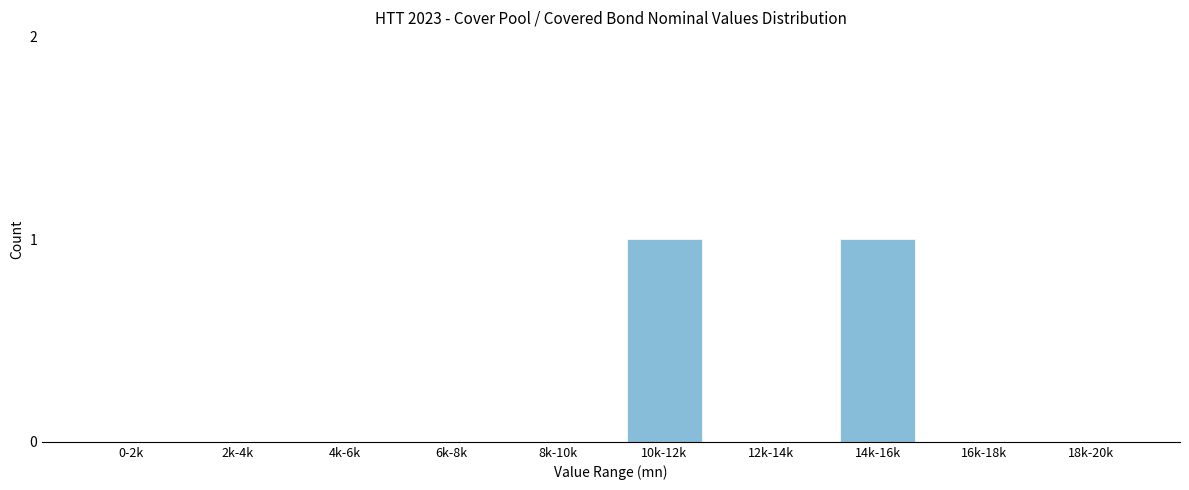

Reading left to right, extract all data points from this chart.

0-2k=0	2k-4k=0	4k-6k=0	6k-8k=0	8k-10k=0	10k-12k=1	12k-14k=0	14k-16k=1	16k-18k=0	18k-20k=0